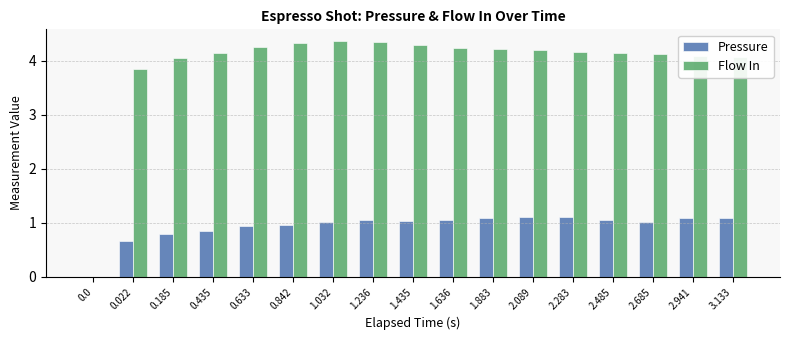

The value of Flow In at 1.032 is 4.4. True or false?

True